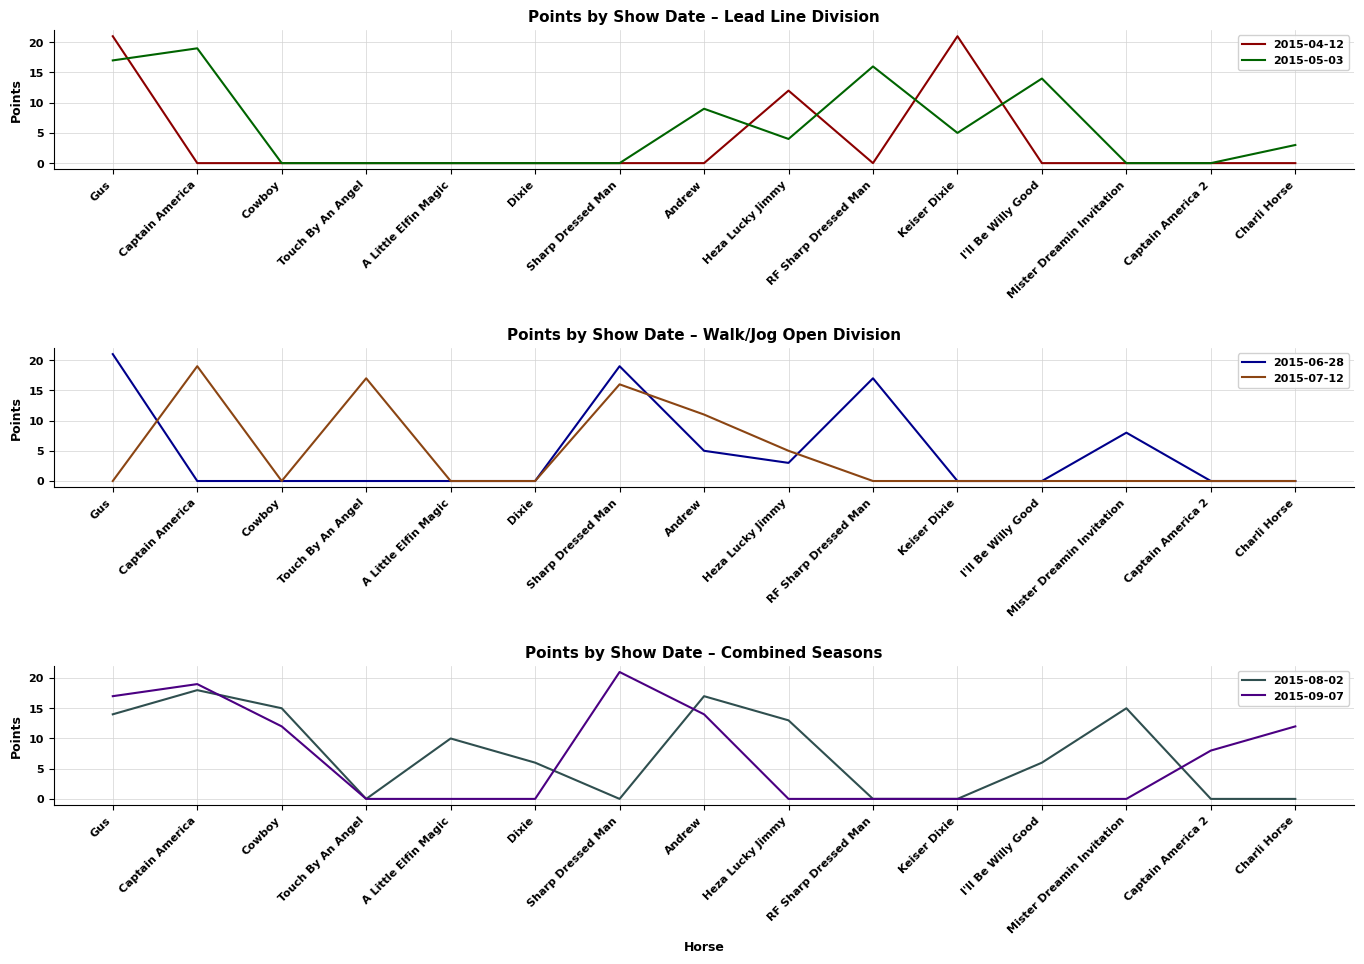

What position from the right is Captain America?

14